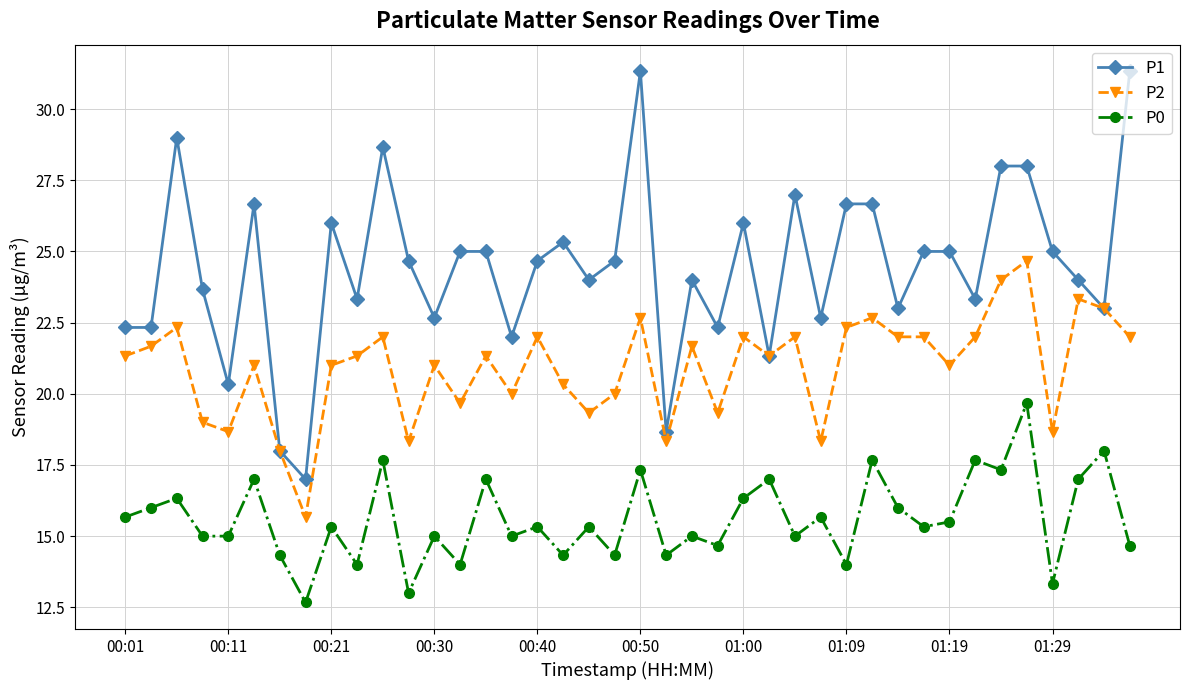

What is the sum of all P1 values?

977.7